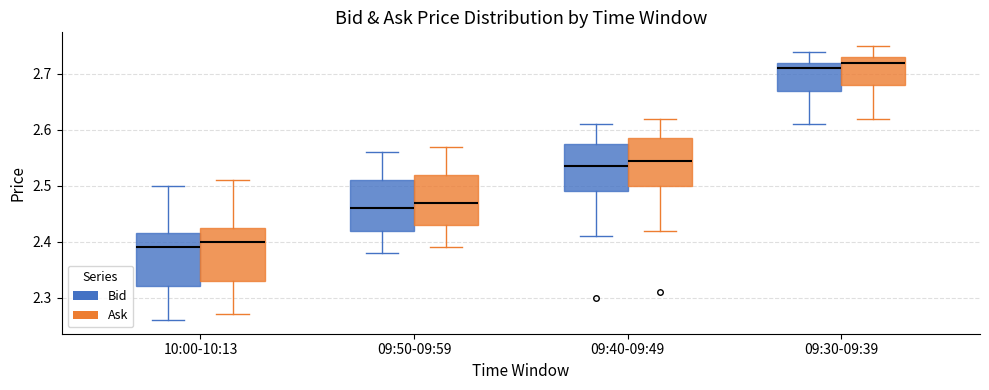

Reading left to right, transcribe this box plot: for each box, give where its median line is, the range the box spans, and where its two whiskers end, as read against the y-axis. The values are not printed on the chart, so give them approximately, as read against the axis.

10:00-10:13 (Bid): median 2.39, box 2.32 to 2.42, whiskers 2.26 to 2.50
10:00-10:13 (Ask): median 2.40, box 2.33 to 2.43, whiskers 2.27 to 2.51
09:50-09:59 (Bid): median 2.46, box 2.42 to 2.51, whiskers 2.38 to 2.56
09:50-09:59 (Ask): median 2.47, box 2.43 to 2.52, whiskers 2.39 to 2.57
09:40-09:49 (Bid): median 2.54, box 2.49 to 2.58, whiskers 2.41 to 2.61
09:40-09:49 (Ask): median 2.55, box 2.50 to 2.59, whiskers 2.42 to 2.62
09:30-09:39 (Bid): median 2.71, box 2.67 to 2.72, whiskers 2.61 to 2.74
09:30-09:39 (Ask): median 2.72, box 2.68 to 2.73, whiskers 2.62 to 2.75